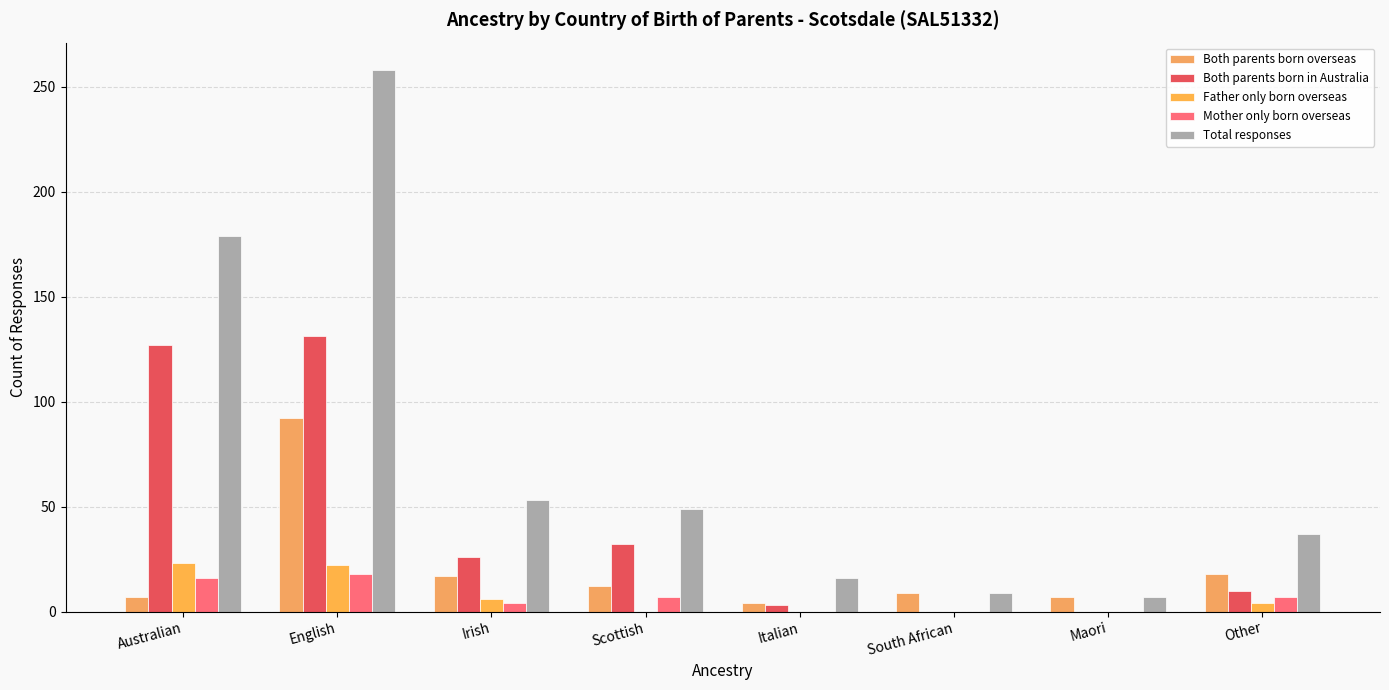

Where is Mother only born overseas nearest to the value 9?

Scottish